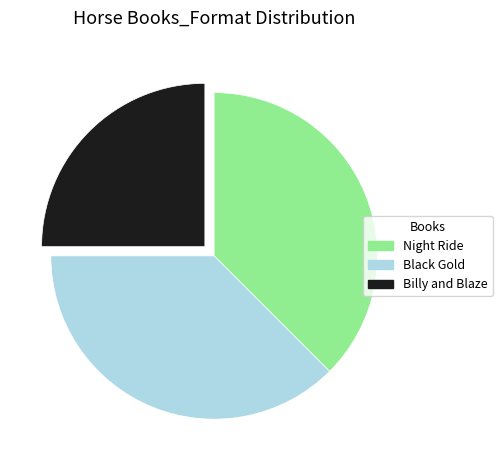

The Night Ride slice represents 30% of the pie. True or false?

False